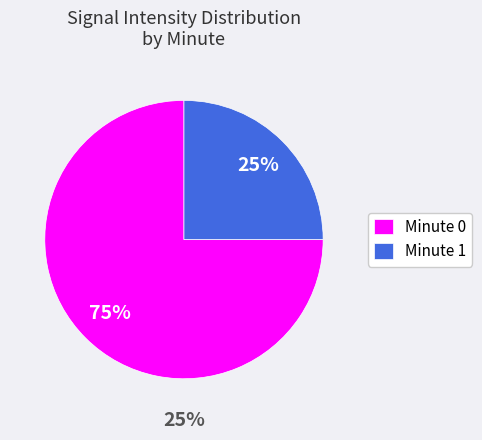

What is the smallest slice in the pie chart?

Minute 1